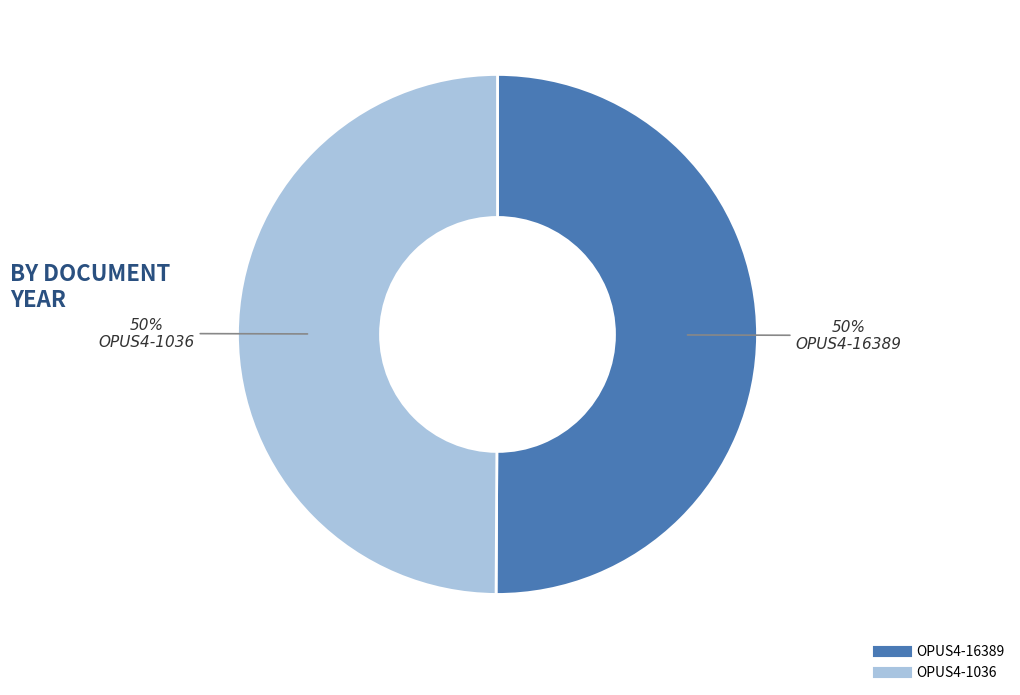

Approximately how many times larger is the value at OPUS4-16389 compared to OPUS4-1036?

1.0